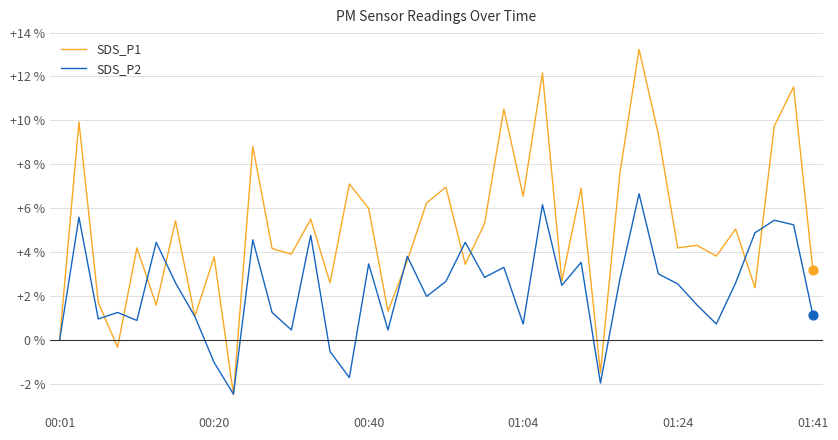

Which series has the widest spread of values?

SDS_P1